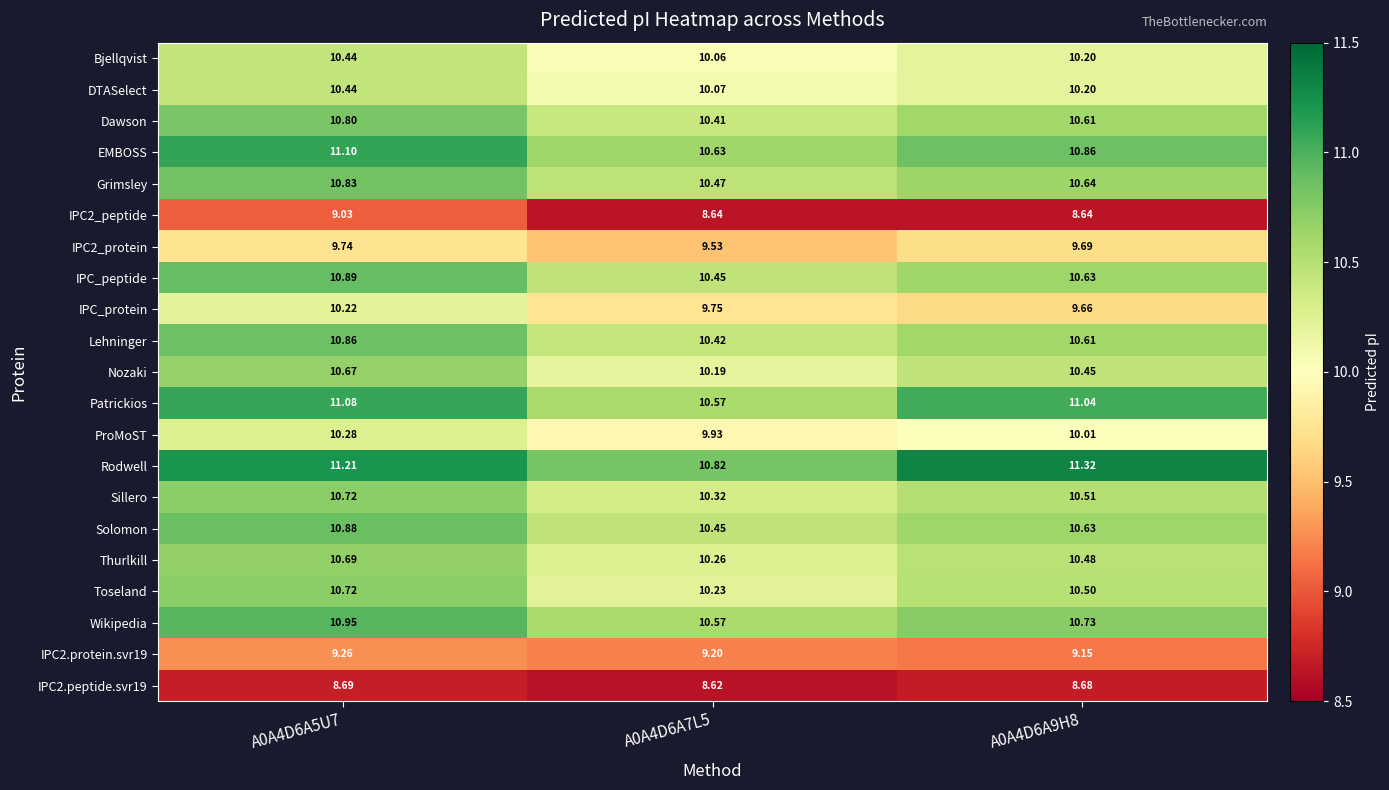

Which series has the largest total across all categories?

Rodwell